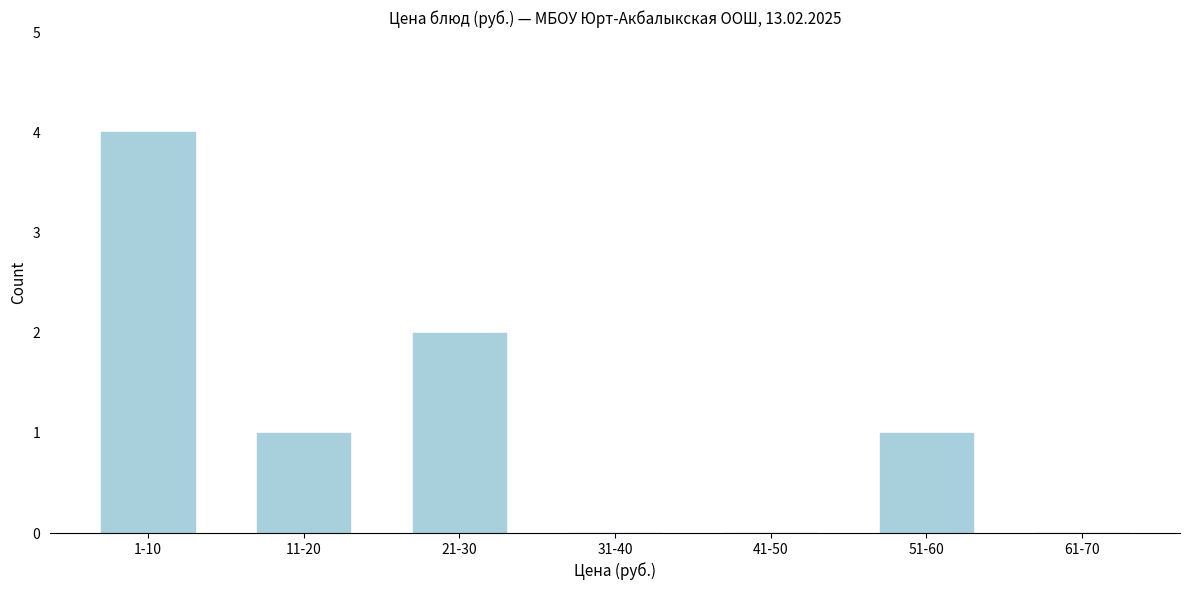

Reading left to right, transcribe all the data shown in this chart.

1-10=4	11-20=1	21-30=2	31-40=0	41-50=0	51-60=1	61-70=0